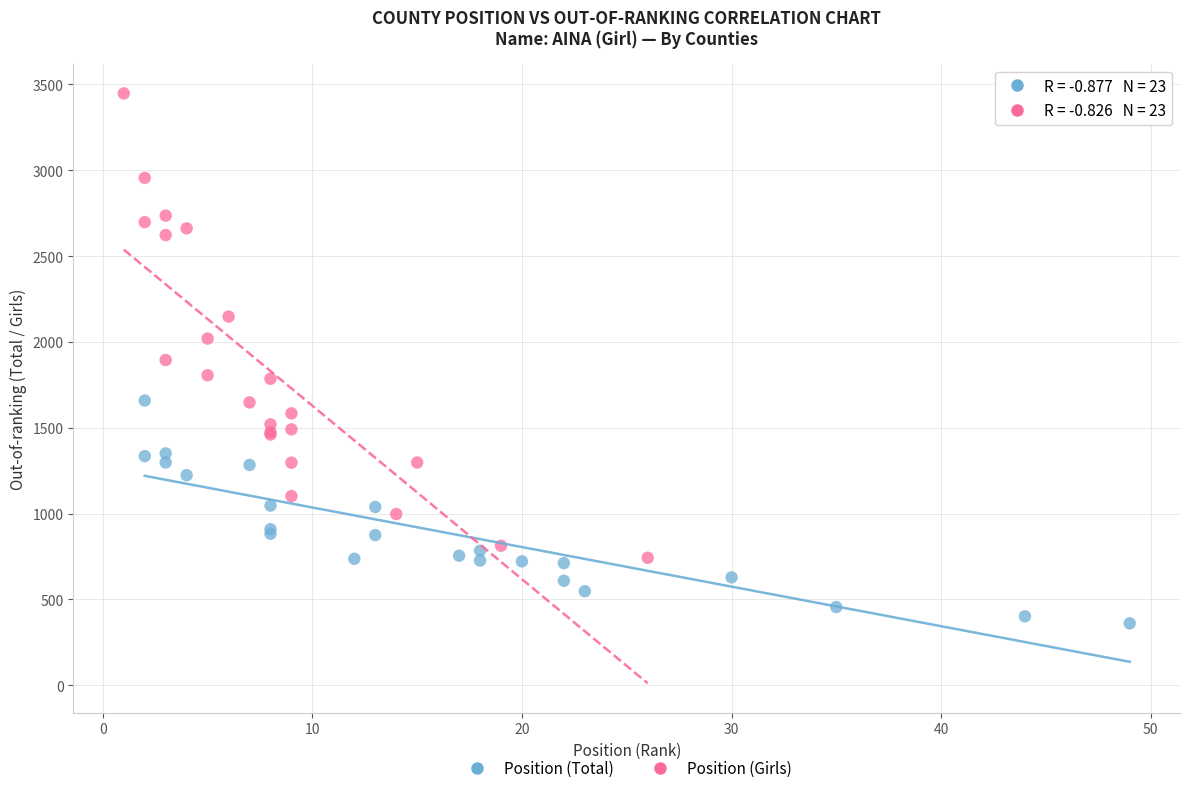

Which series contains the highest Y value?

Position (Girls)